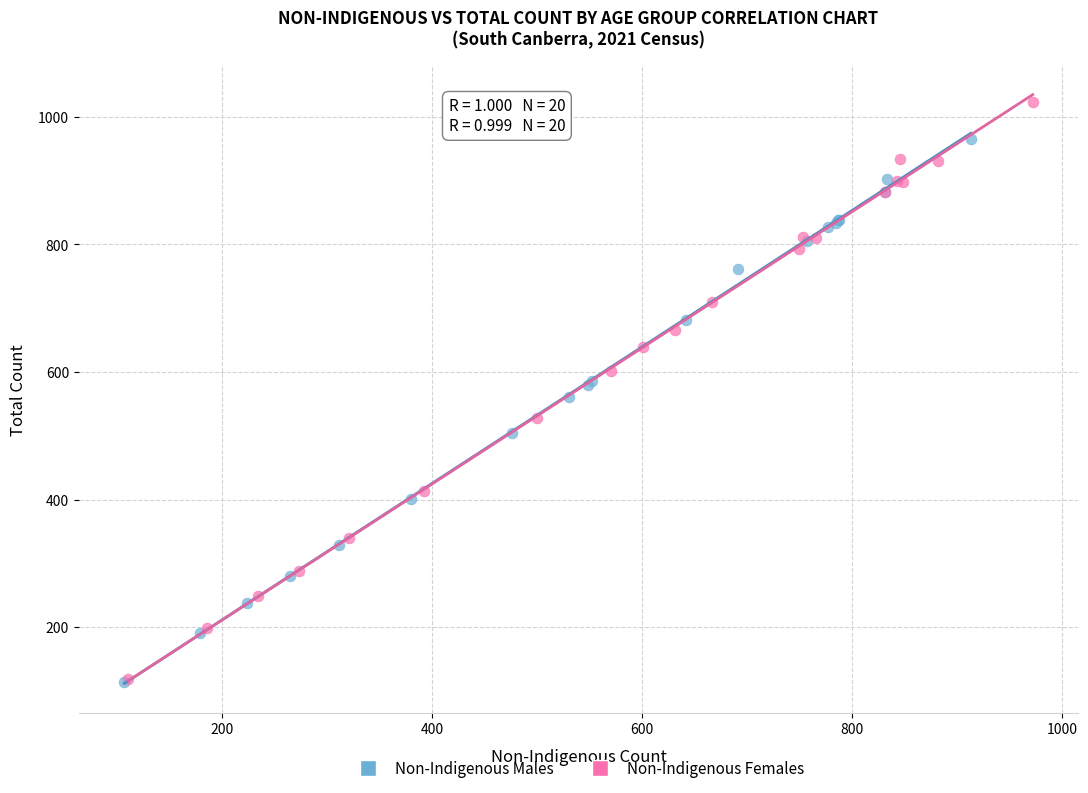

Which series contains the highest Y value?

Non-Indigenous Females